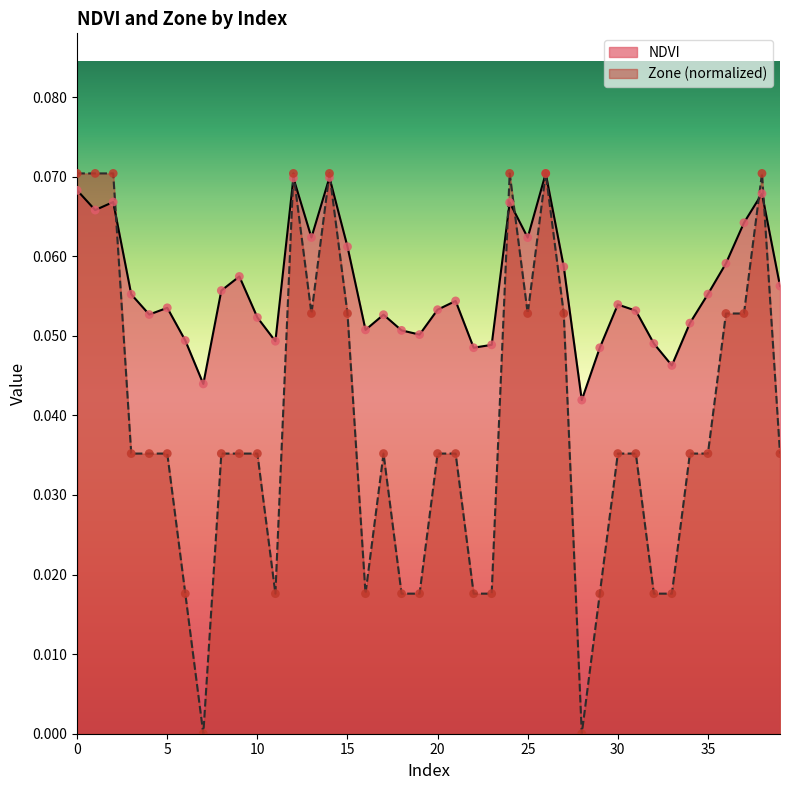

Is the value of NDVI at 29 greater than the value of Zone at 18?

Yes